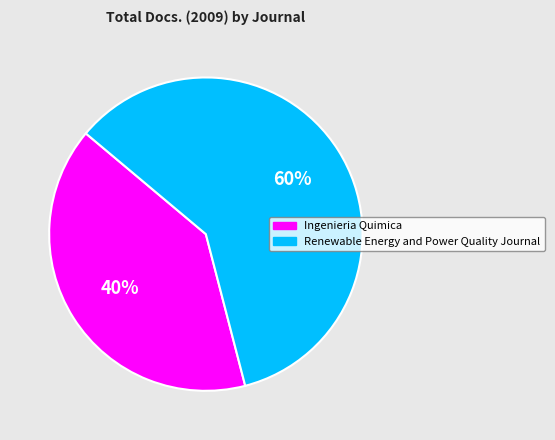

How many slices are in this pie chart?

2